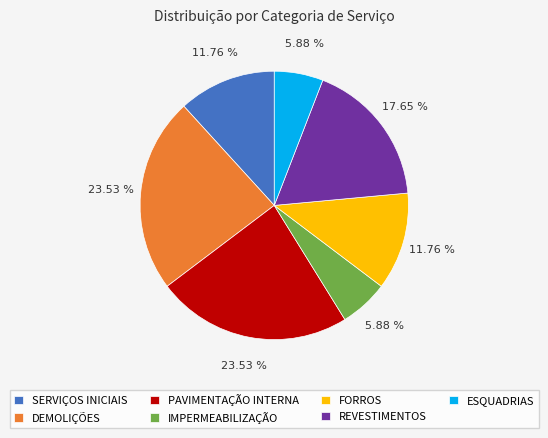

The FORROS slice represents 12% of the pie. True or false?

True